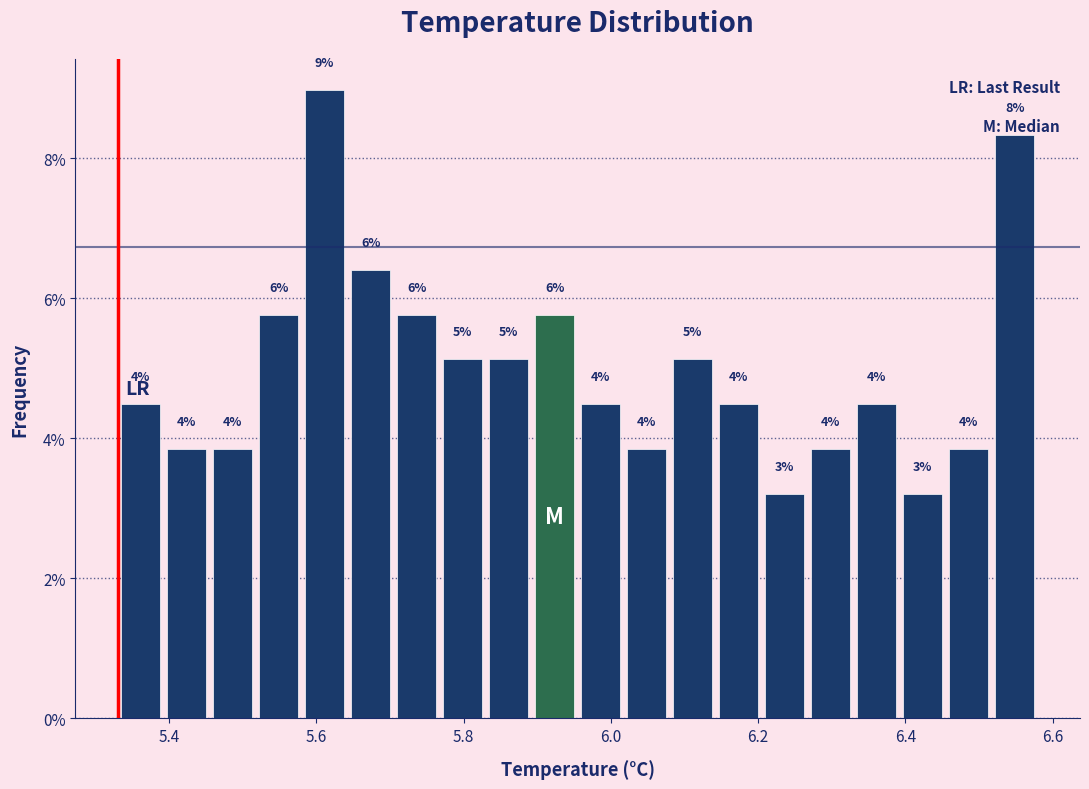

Read against the x-axis, roughly where is the centre of the tallest bar?

5.62